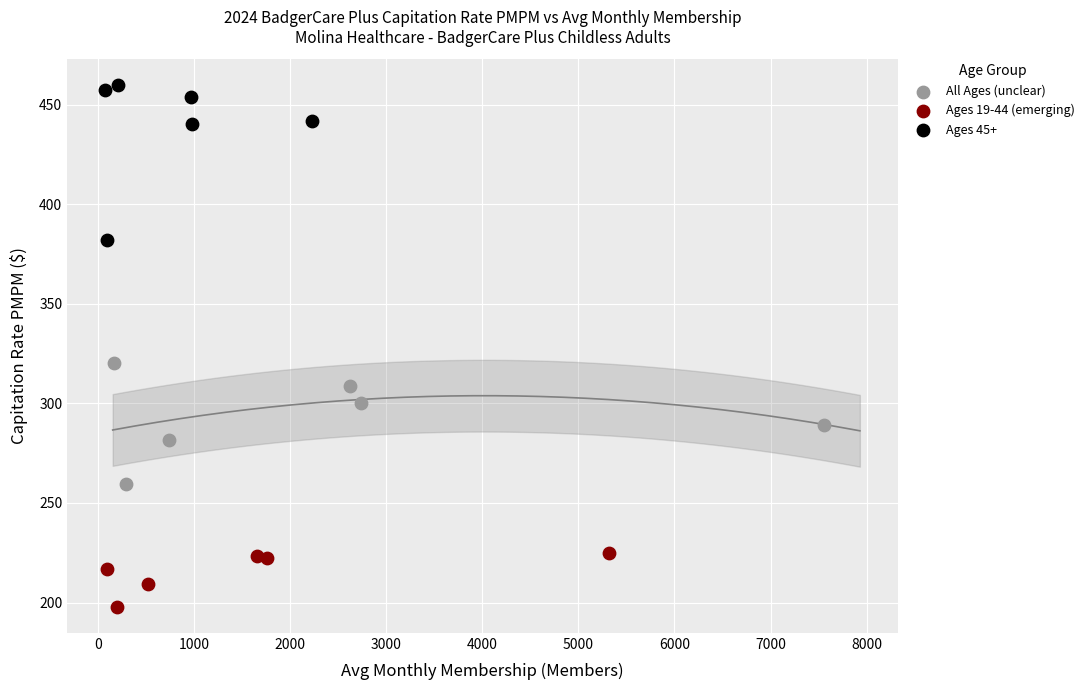

Which series reaches the maximum Y coordinate?

Ages 45+